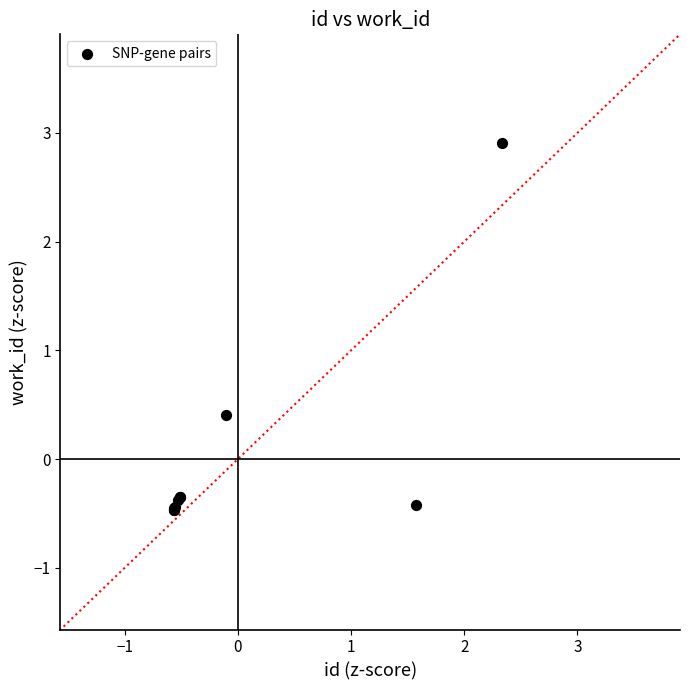

What Y value in the scatter plot is closest to 1?

0.4